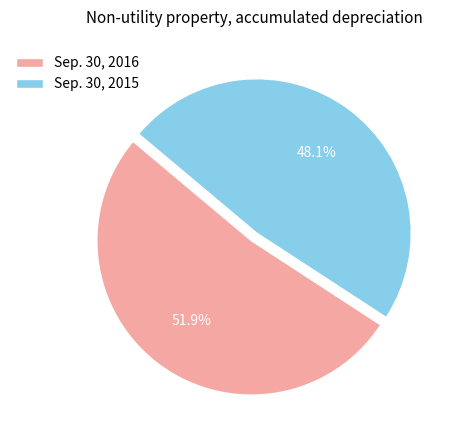

To the nearest percent, what portion does Sep. 30, 2015 represent?

48%